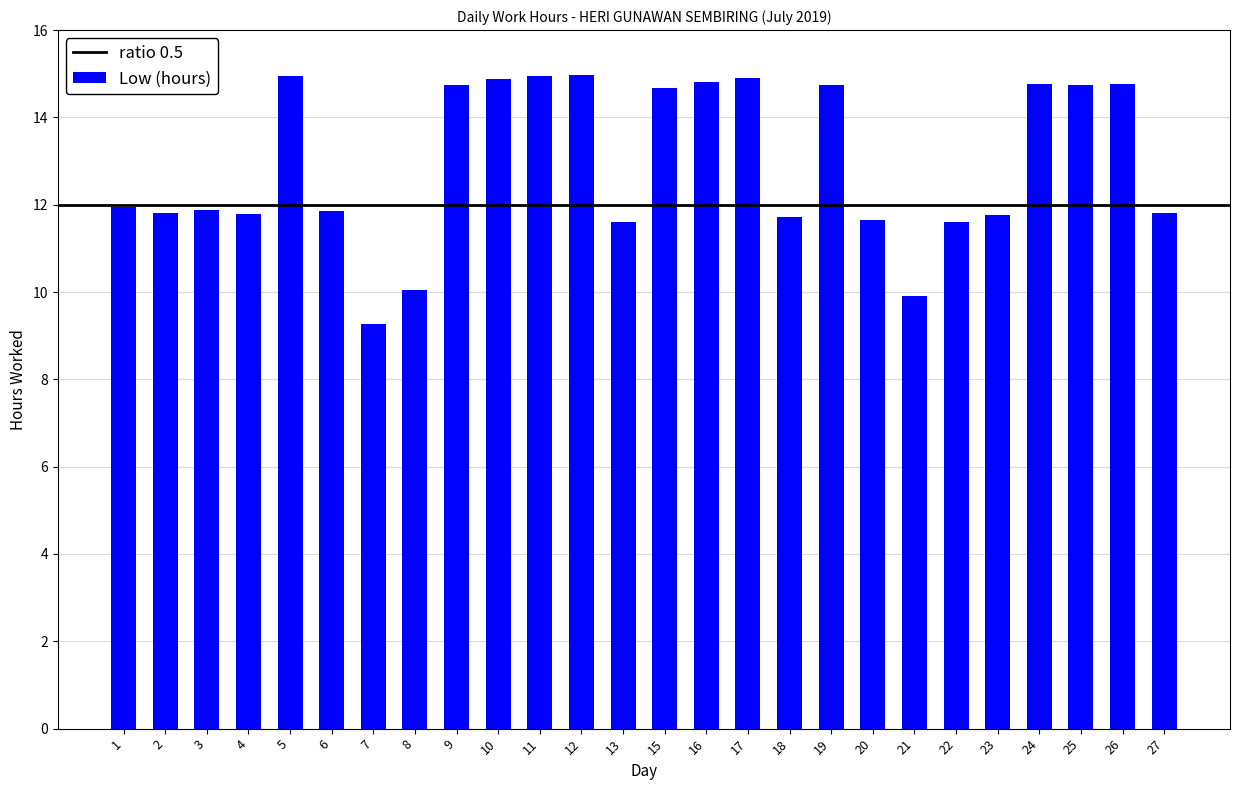

How many bars are there in total?

26